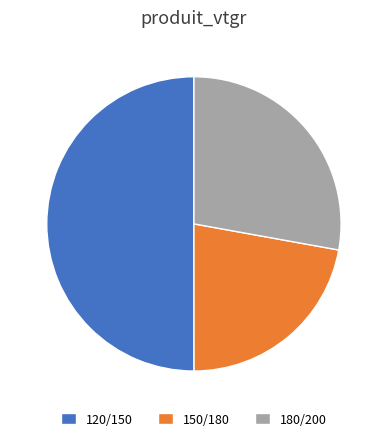

Which category has the biggest portion of the pie?

120/150